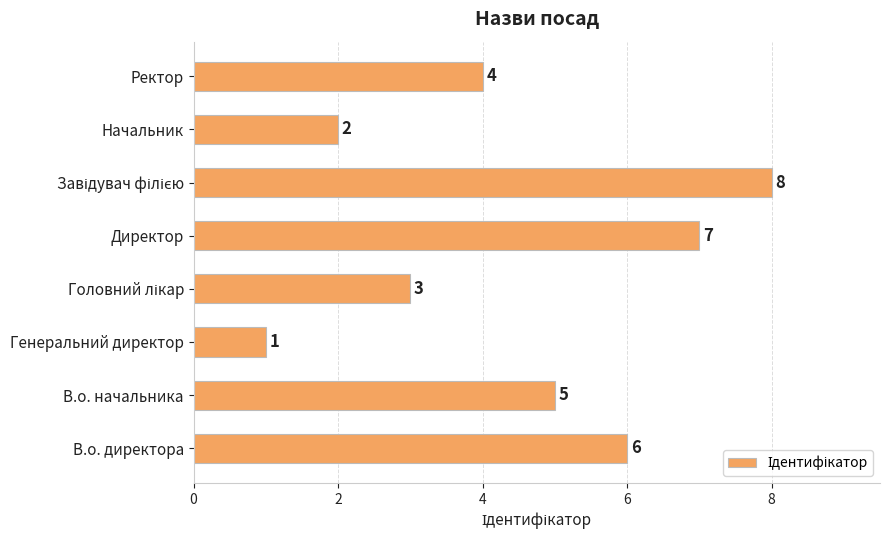

What is the sum of the values at В.о. начальника and Начальник?

7